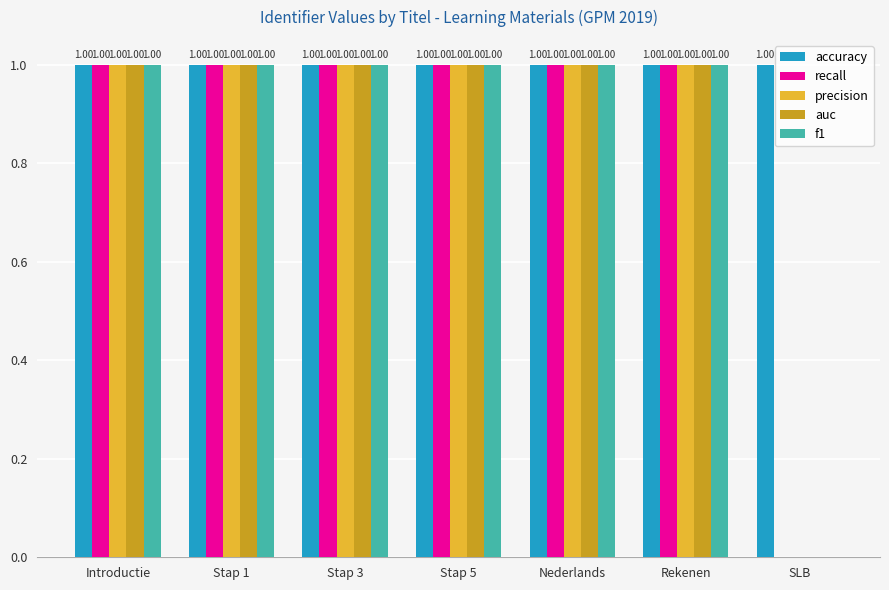

Which series has the largest total across all categories?

accuracy